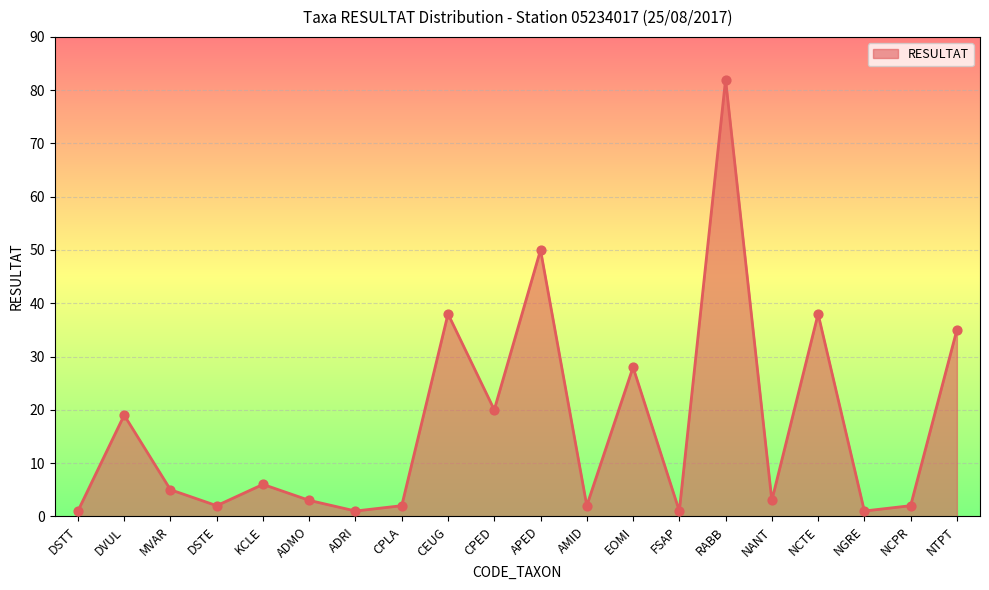

What is the ratio of the value at DVUL to the value at NCTE?

0.5